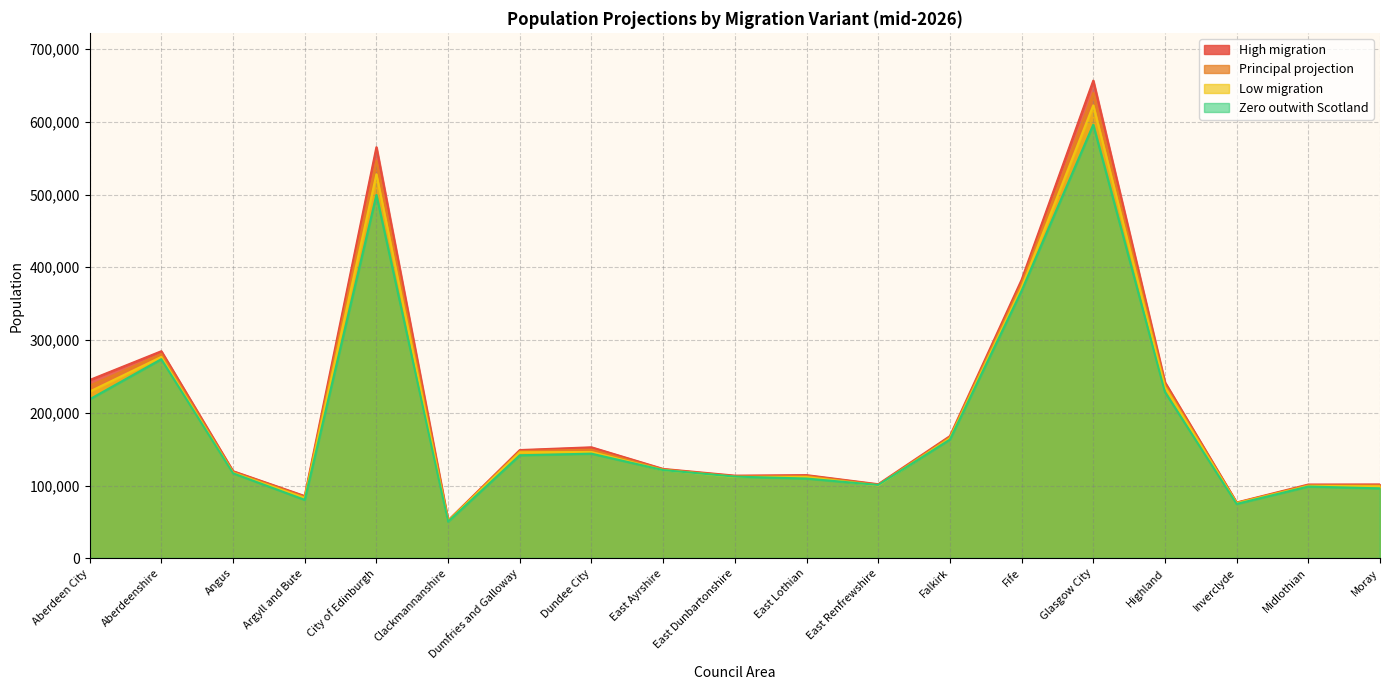

Reading left to right, transcribe all the data shown in this chart.

High migration: Aberdeen City=245038	Aberdeenshire=284626	Angus=119727	Argyll and Bute=85508	City of Edinburgh=565161	Clackmannanshire=51917	Dumfries and Galloway=148739	Dundee City=152548	East Ayrshire=122806	East Dunbartonshire=113592	East Lothian=114278	East Renfrewshire=101797	Falkirk=167886	Fife=382737	Glasgow City=656651	Highland=241851	Inverclyde=76657	Midlothian=101370	Moray=101496
Principal projection: Aberdeen City=237169	Aberdeenshire=280779	Angus=118570	Argyll and Bute=84170	City of Edinburgh=546444	Clackmannanshire=51493	Dumfries and Galloway=147234	Dundee City=149314	East Ayrshire=122017	East Dunbartonshire=112640	East Lothian=113048	East Renfrewshire=100958	Falkirk=166397	Fife=377512	Glasgow City=639657	Highland=238779	Inverclyde=76172	Midlothian=100410	Moray=100251
Low migration: Aberdeen City=229172	Aberdeenshire=276845	Angus=117467	Argyll and Bute=82961	City of Edinburgh=527924	Clackmannanshire=50988	Dumfries and Galloway=145718	Dundee City=146091	East Ayrshire=121227	East Dunbartonshire=111778	East Lothian=111702	East Renfrewshire=100066	Falkirk=164961	Fife=372419	Glasgow City=622645	Highland=235625	Inverclyde=75711	Midlothian=99481	Moray=99005
Zero outwith Scotland: Aberdeen City=218514	Aberdeenshire=273674	Angus=116816	Argyll and Bute=80312	City of Edinburgh=499582	Clackmannanshire=50354	Dumfries and Galloway=141556	Dundee City=143791	East Ayrshire=121211	East Dunbartonshire=112254	East Lothian=109590	East Renfrewshire=100736	Falkirk=163201	Fife=367674	Glasgow City=596042	Highland=228499	Inverclyde=74708	Midlothian=98614	Moray=96078